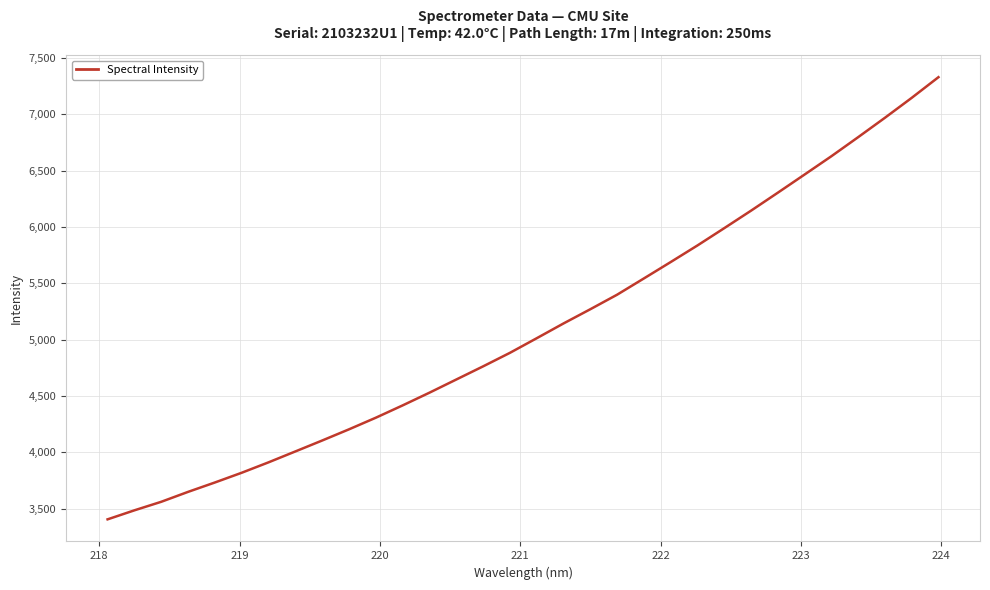

What is the smallest value displayed?

3406.1